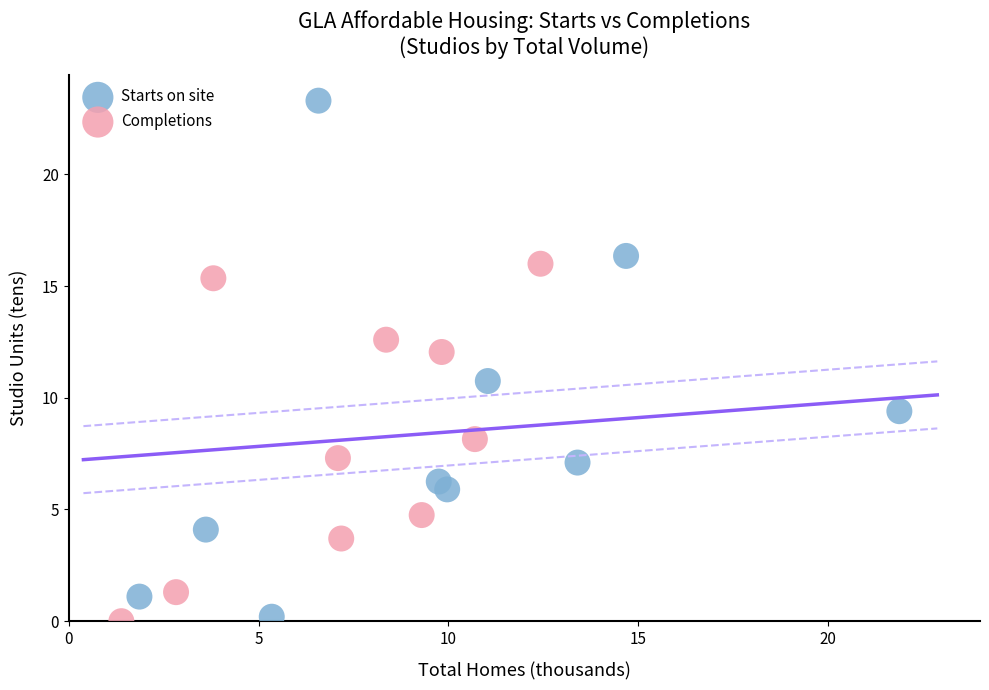

Which series has the largest Y range (max minus min)?

Starts on site